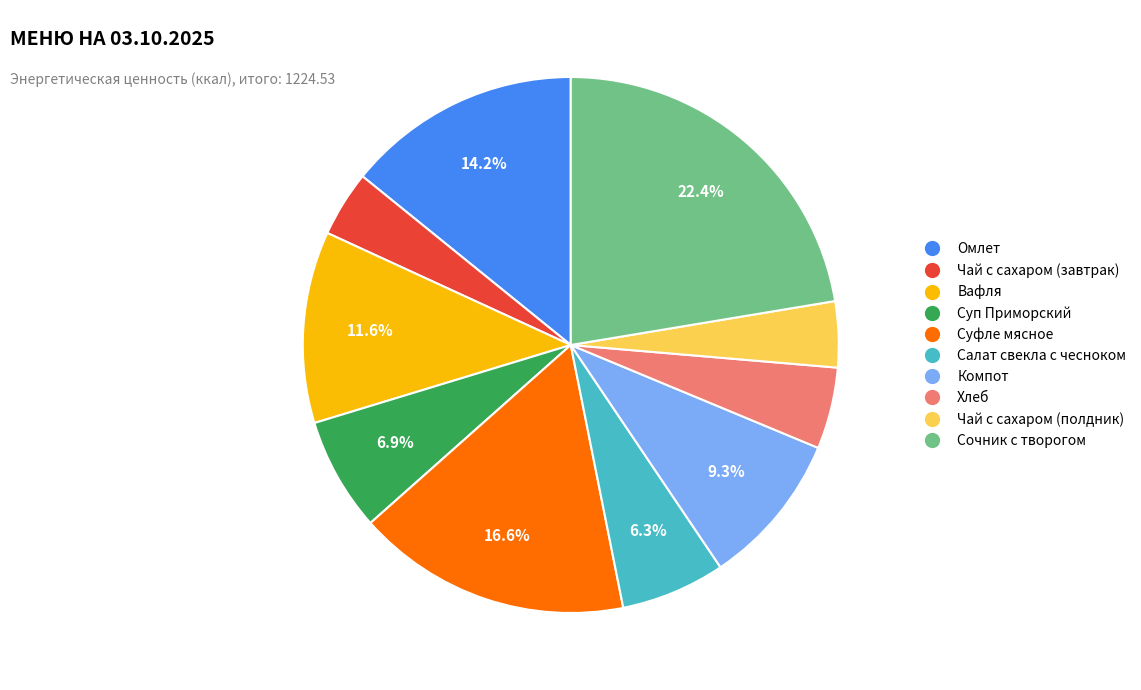

How many slices are in this pie chart?

10